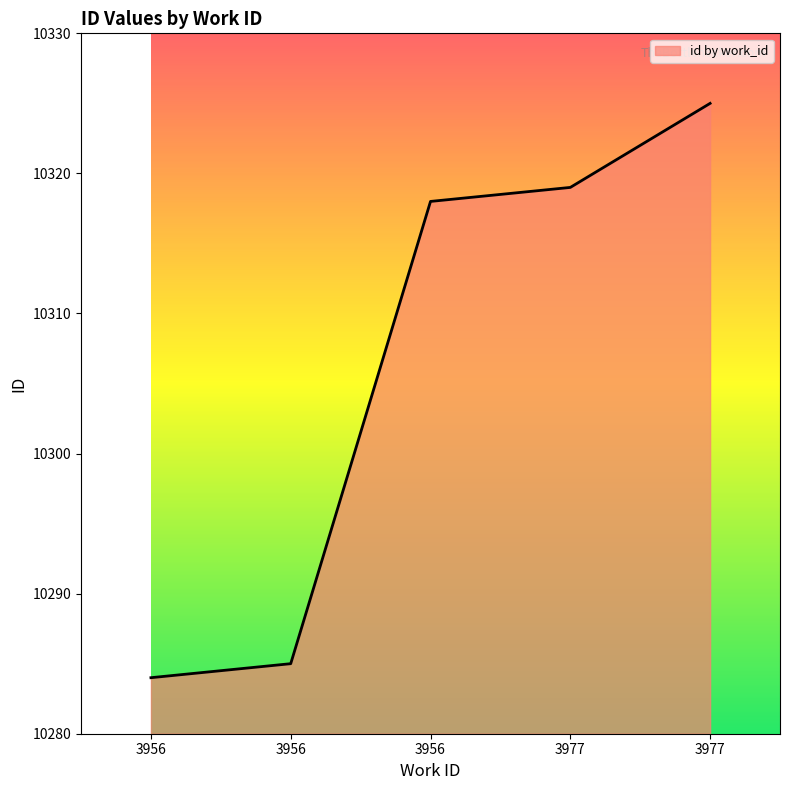

What is the difference between the values at 3956 and 3956?

1